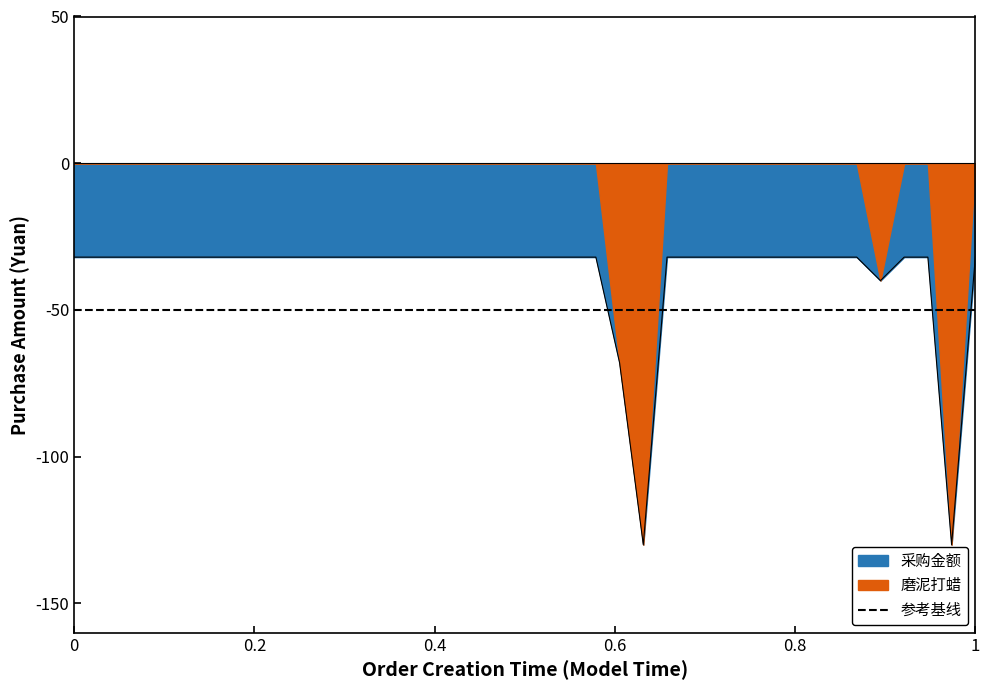

What is the approximate value at 08-23 16:53?

-32